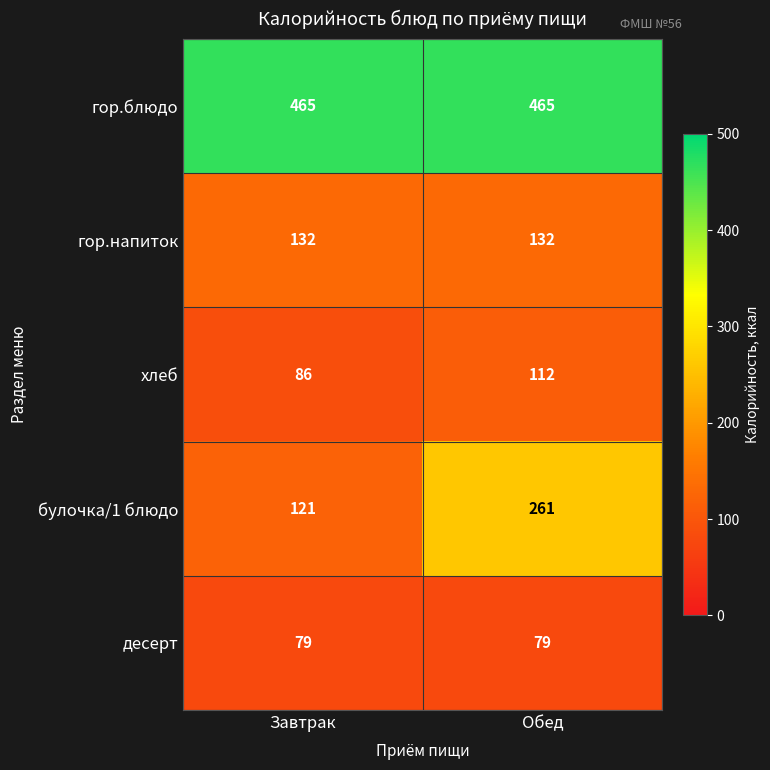

Is it true that хлеб equals 112 at Обед?

True